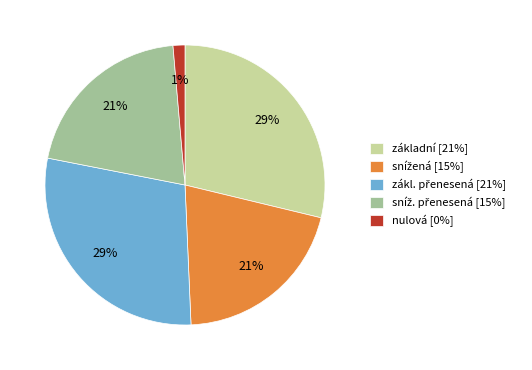

What is the smallest slice in the pie chart?

nulová [0%]